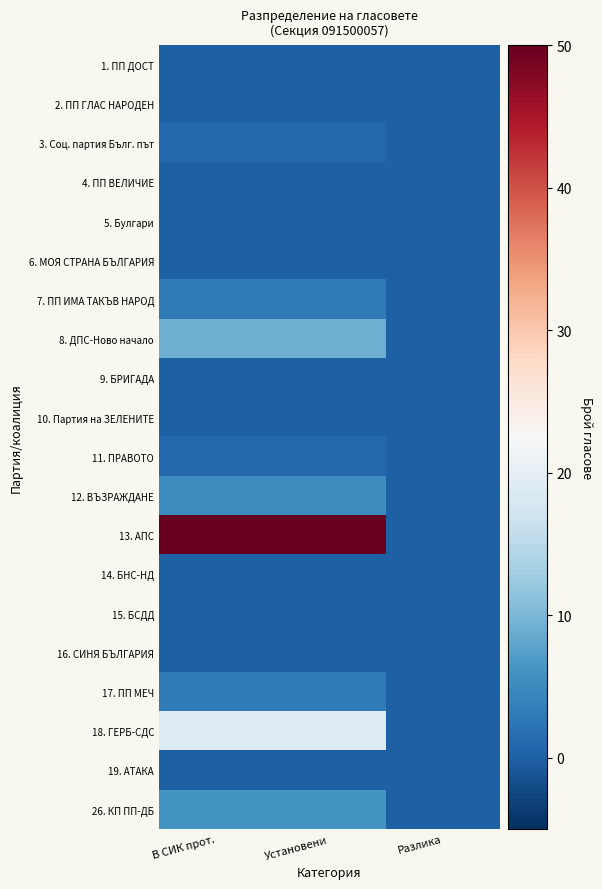

Which label corresponds to the largest value in the chart?

В СИК прот.